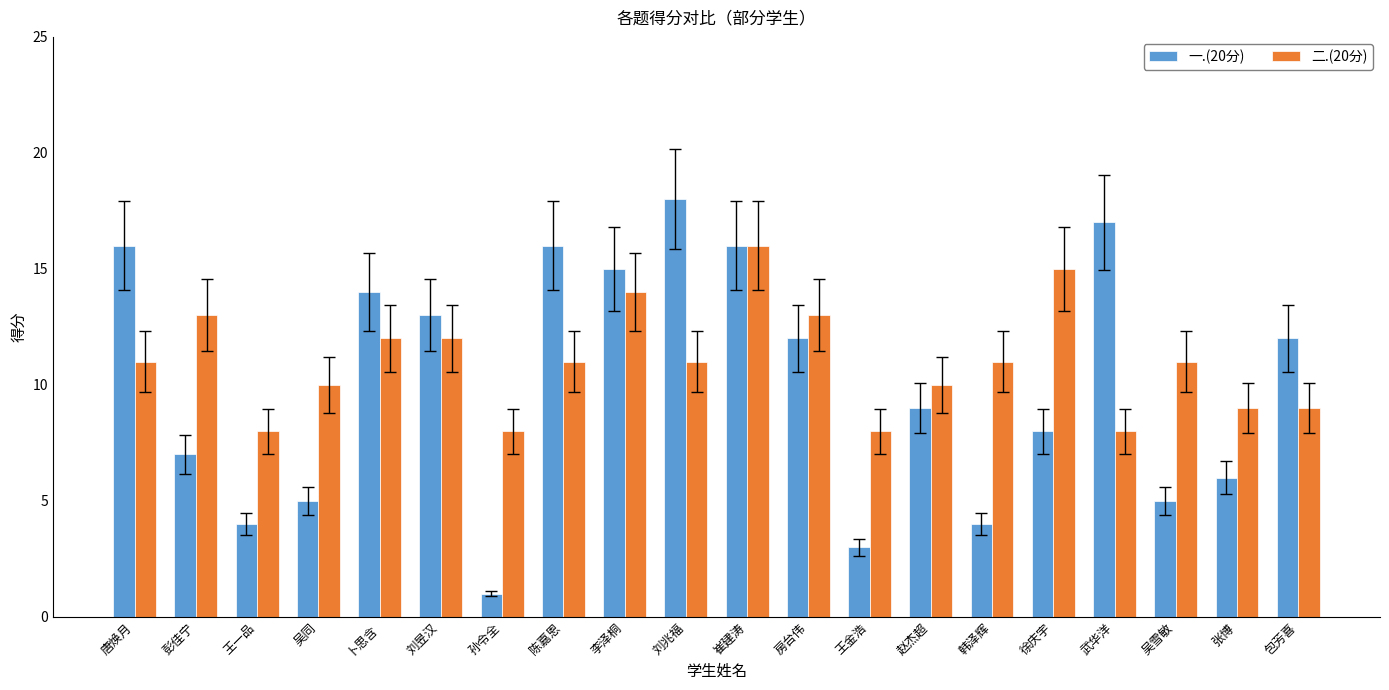

What is the value of the 一.(20分) bar at the 9th from the left?

15